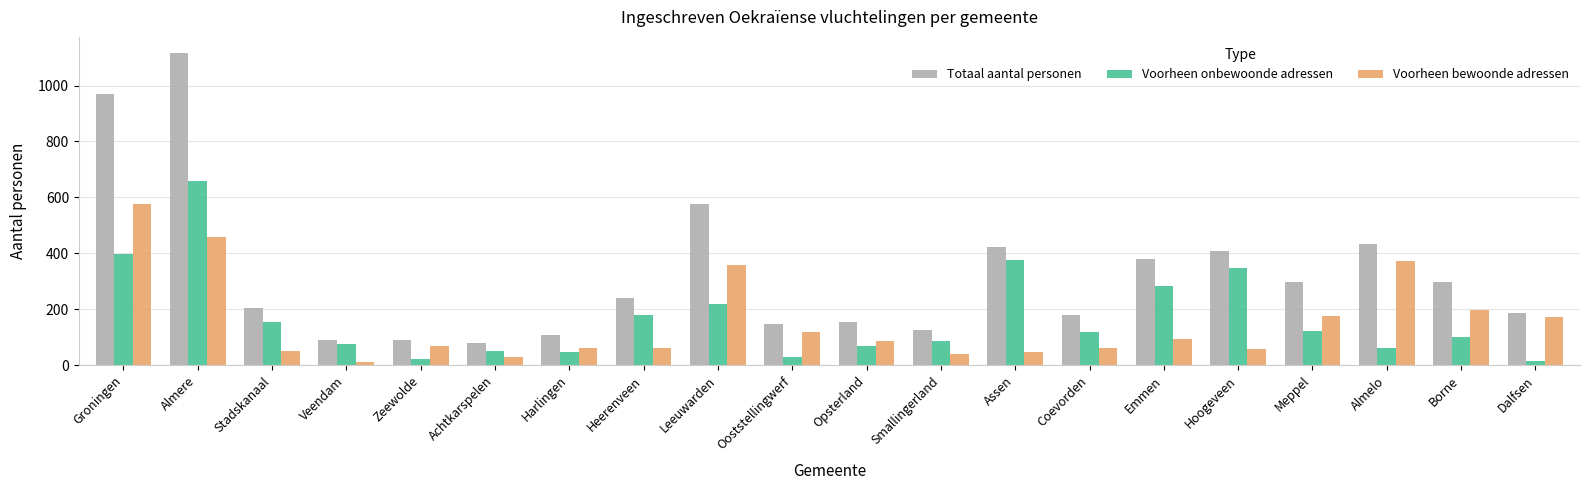

What is the sum of the Voorheen onbewoonde adressen values at Opsterland and Meppel?

192